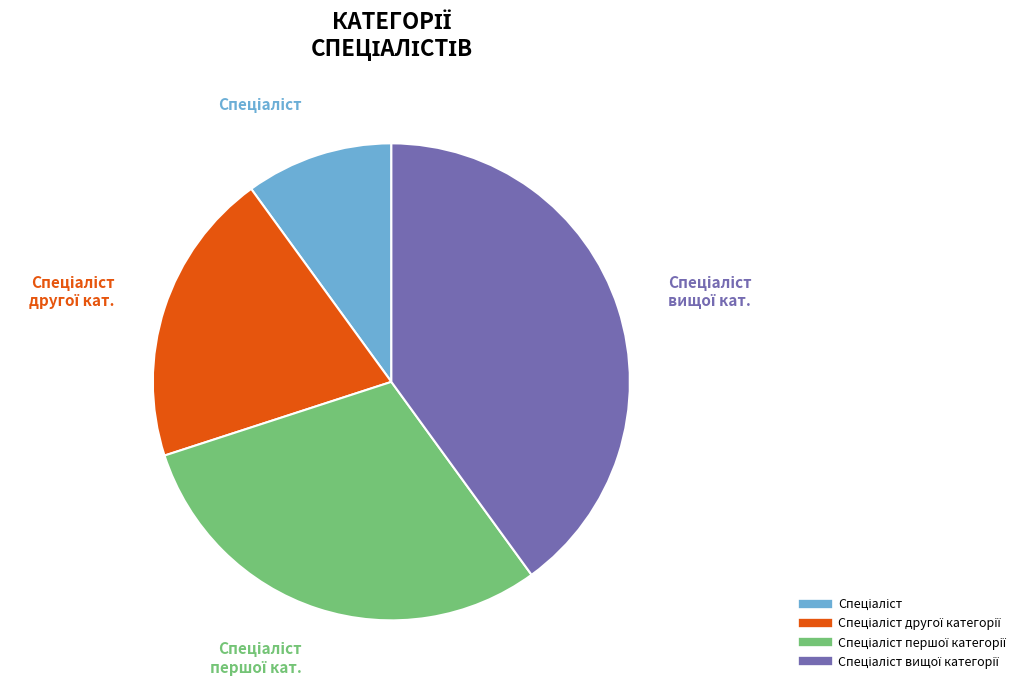

To the nearest percent, what is the difference between the largest and smallest slice percentages?

30%